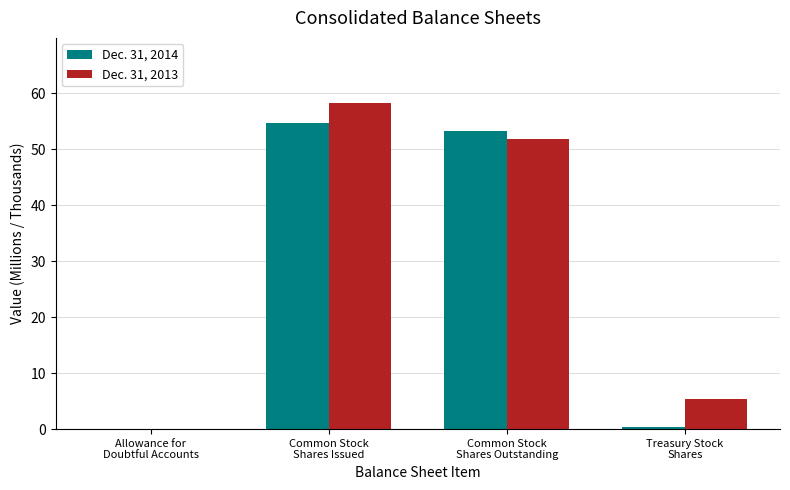

Is it true that Dec. 31, 2014 equals 70.1 at Common Stock
Shares Outstanding?

False